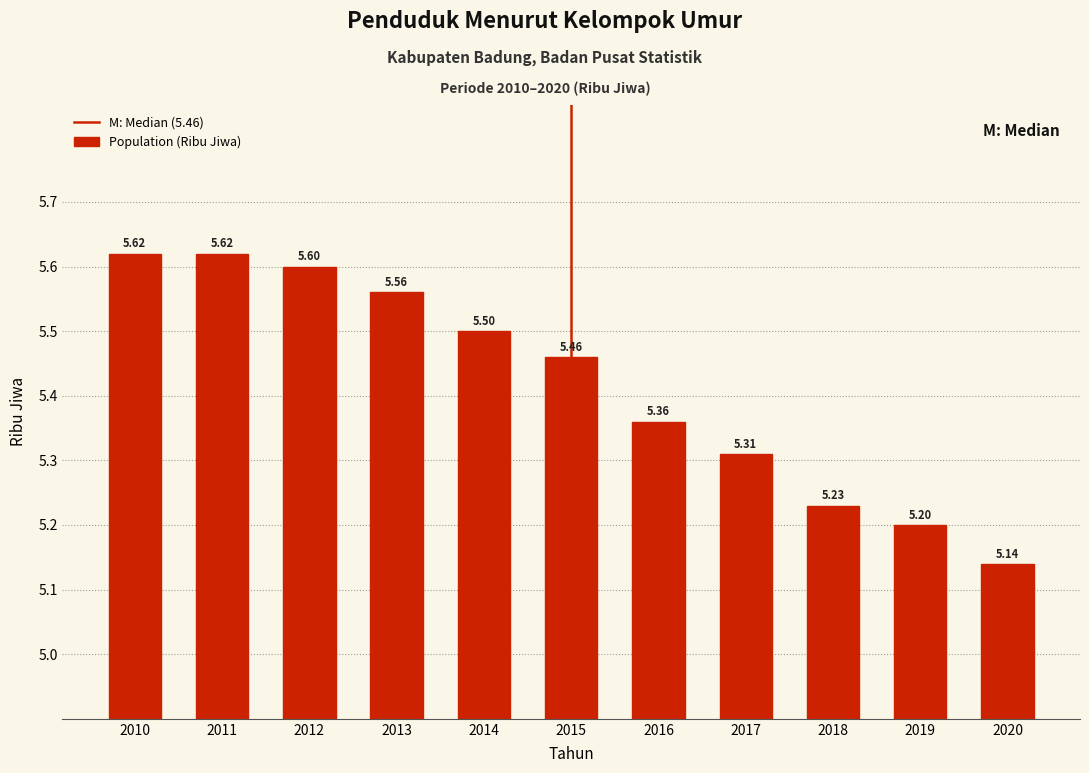

What is the sum of the values at 2020 and 2015?

10.6